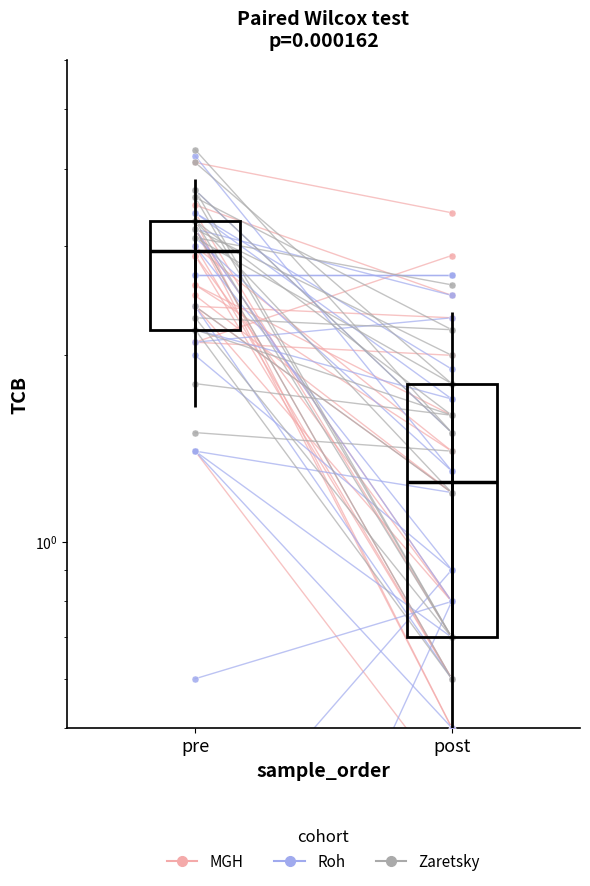

Which series has the largest total across all categories?

Zaretsky